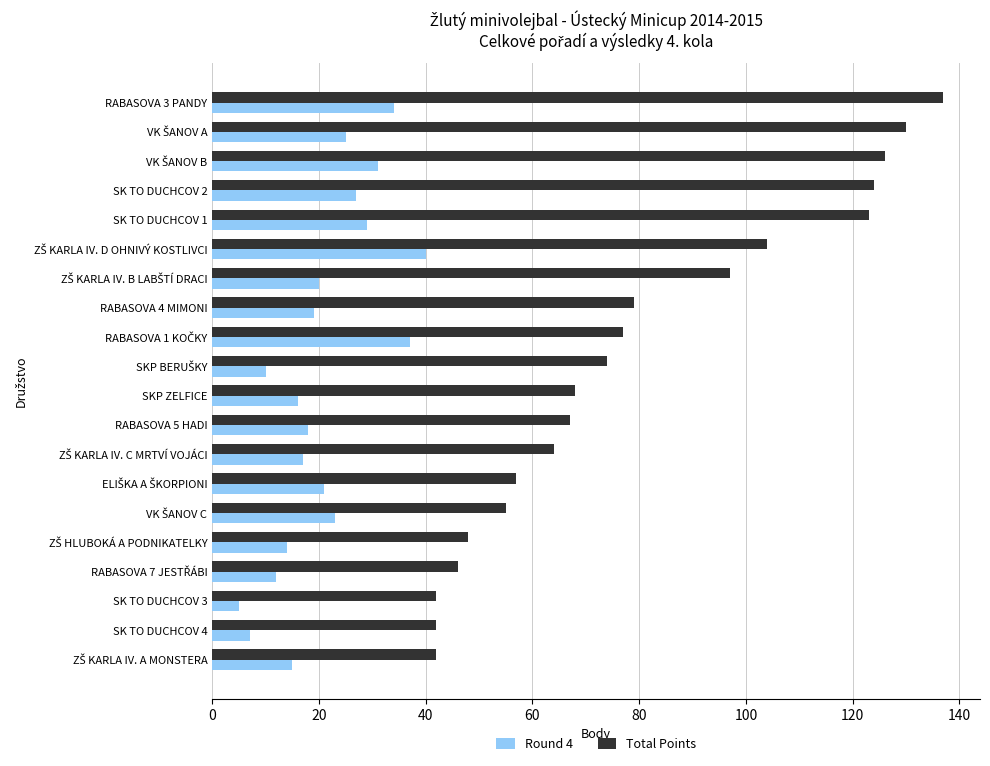

What is the difference between the second highest and minimum values in the Total Points series?

88